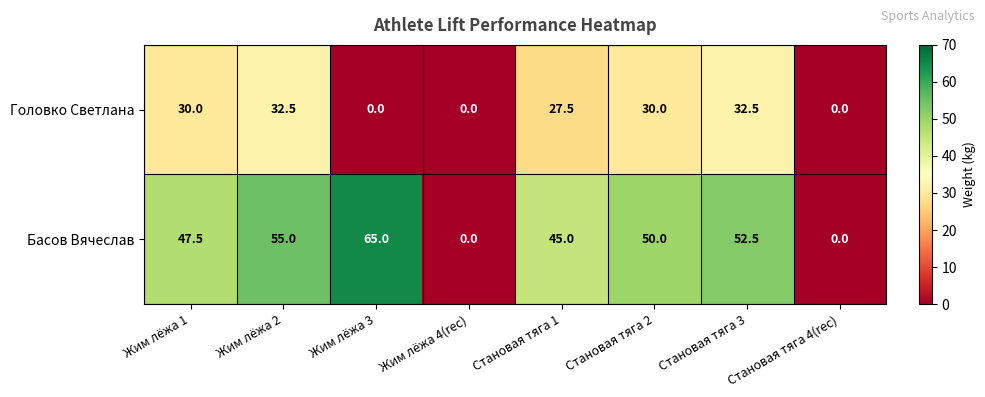

Rank the series at Жим лёжа 2 from highest to lowest value.

Басов Вячеслав, Головко Светлана